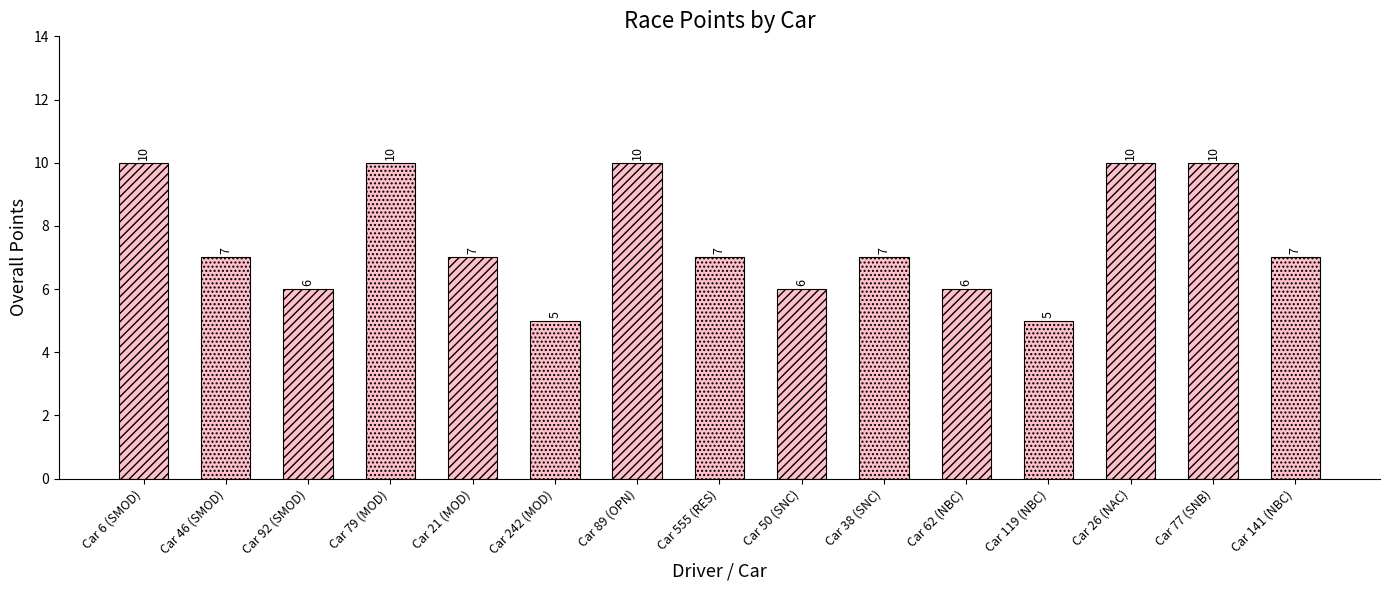

Approximately how many times larger is the value at Car 92 (SMOD) compared to Car 38 (SNC)?

0.9